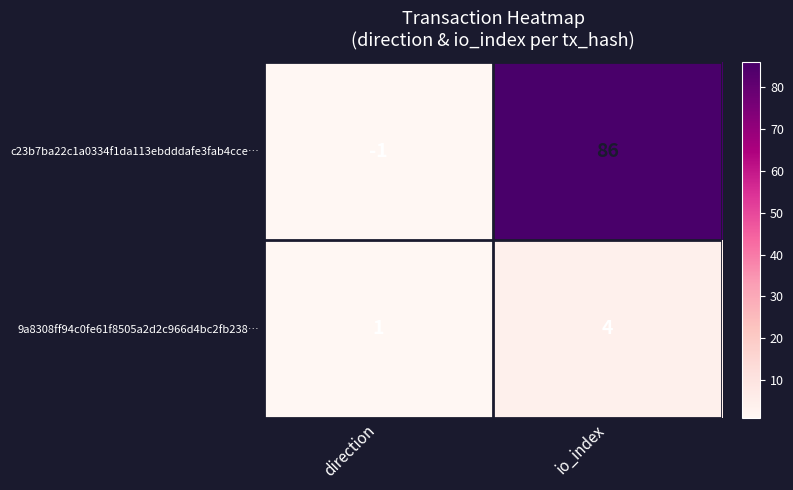

List the series in order of their peak value, highest first.

c23b7ba22c1a0334f1da113ebdddafe3fab4cce…, 9a8308ff94c0fe61f8505a2d2c966d4bc2fb238…